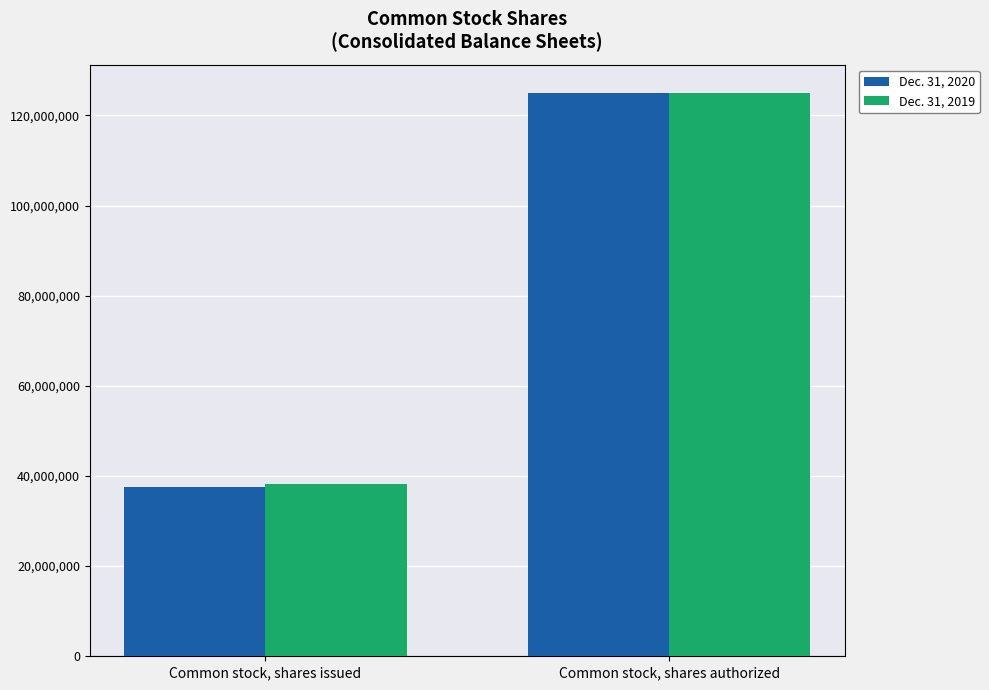

What is the difference between the maximum and minimum values in the Dec. 31, 2020 series?

87487873